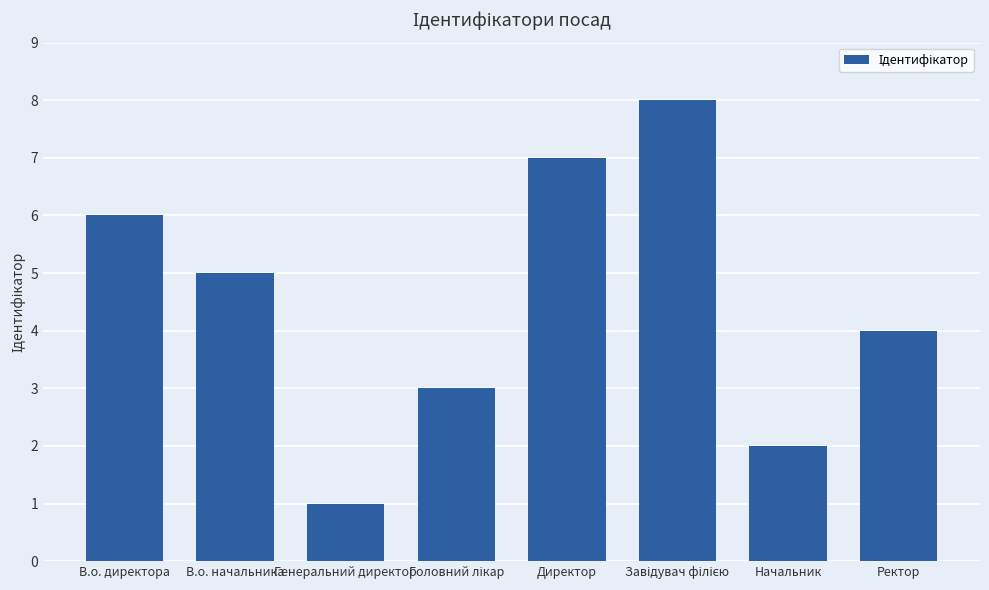

What is the smallest value displayed?

1